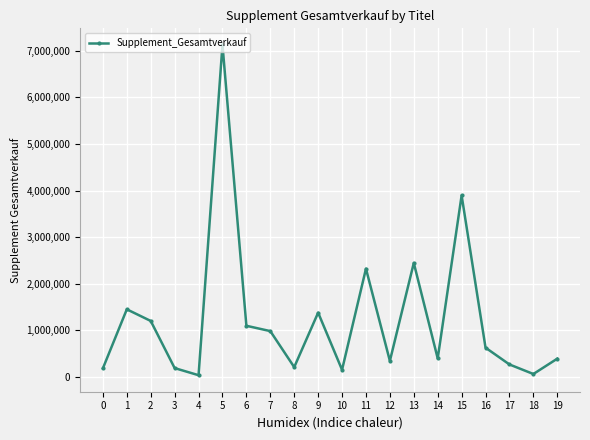

What is the average value?

1237061